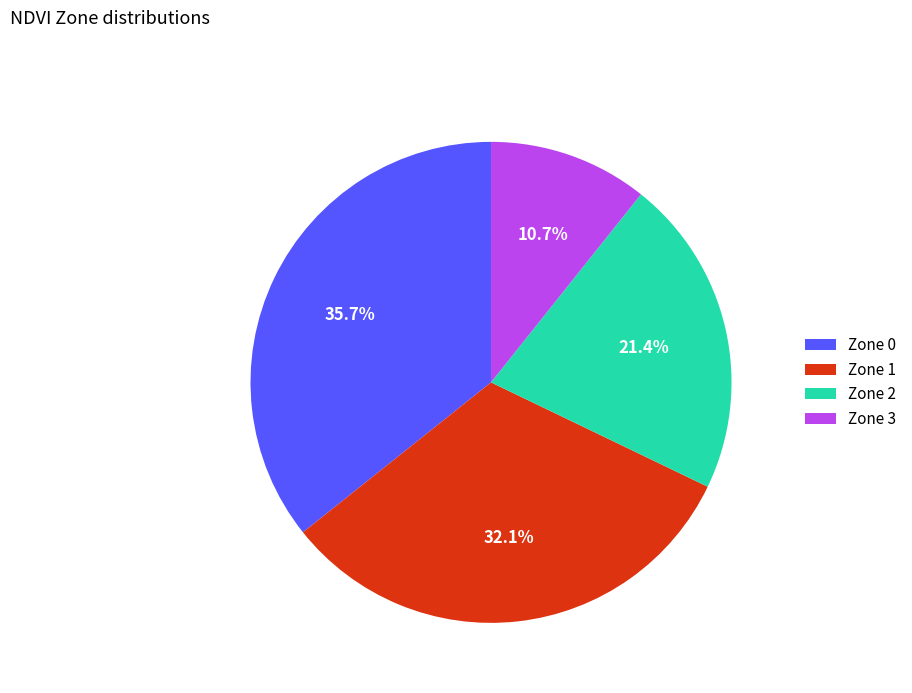

The Zone 1 slice represents 22% of the pie. True or false?

False